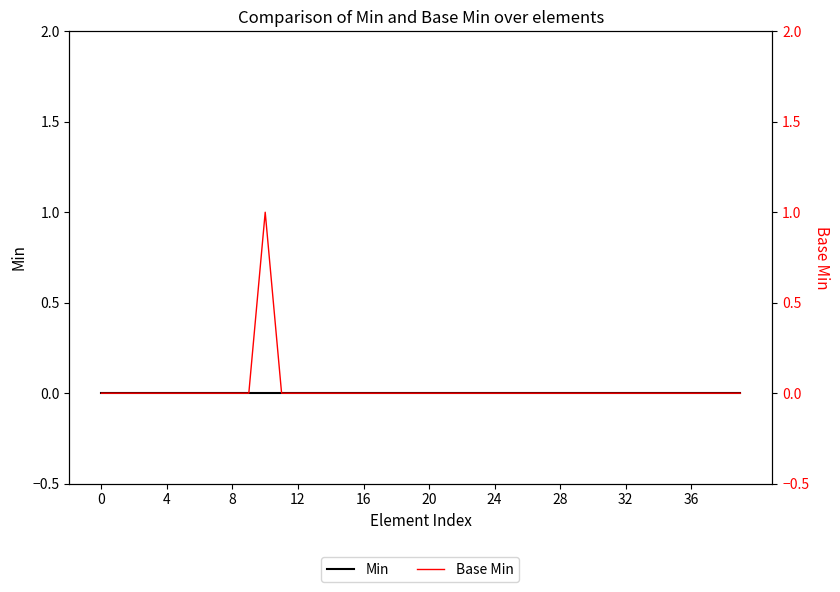

Count the Base Min values in the range 0 to 1.

40